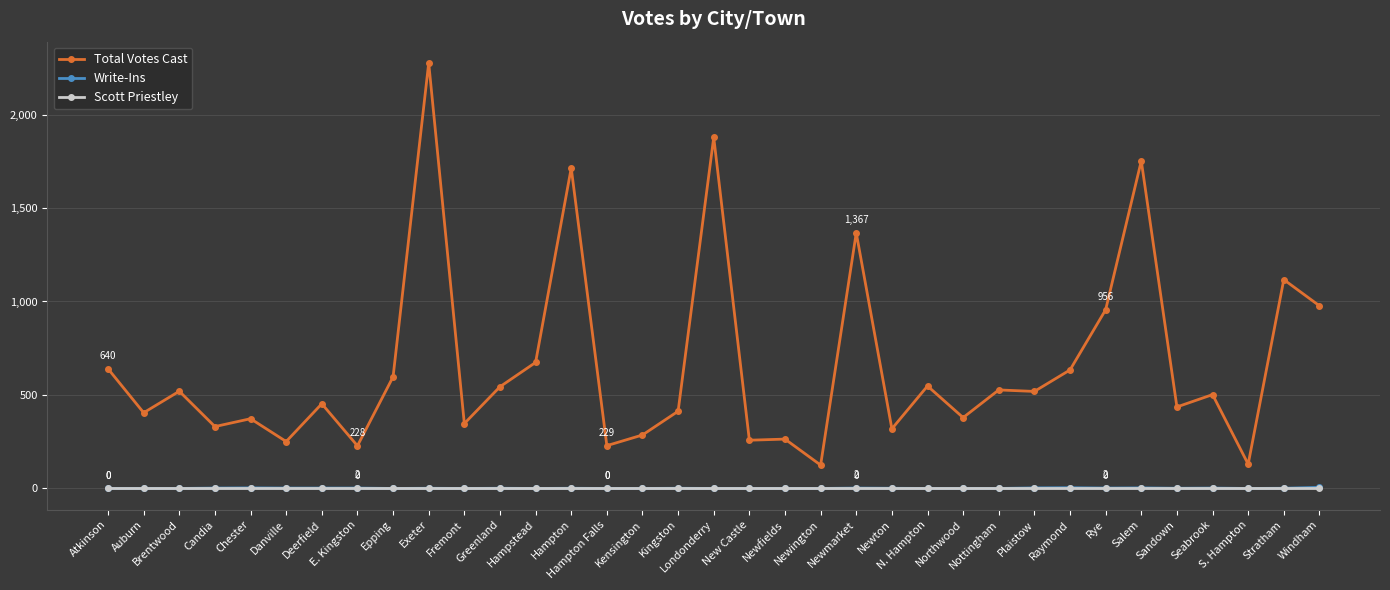

True or false: Write-Ins and Total Votes Cast intersect in this chart.

False